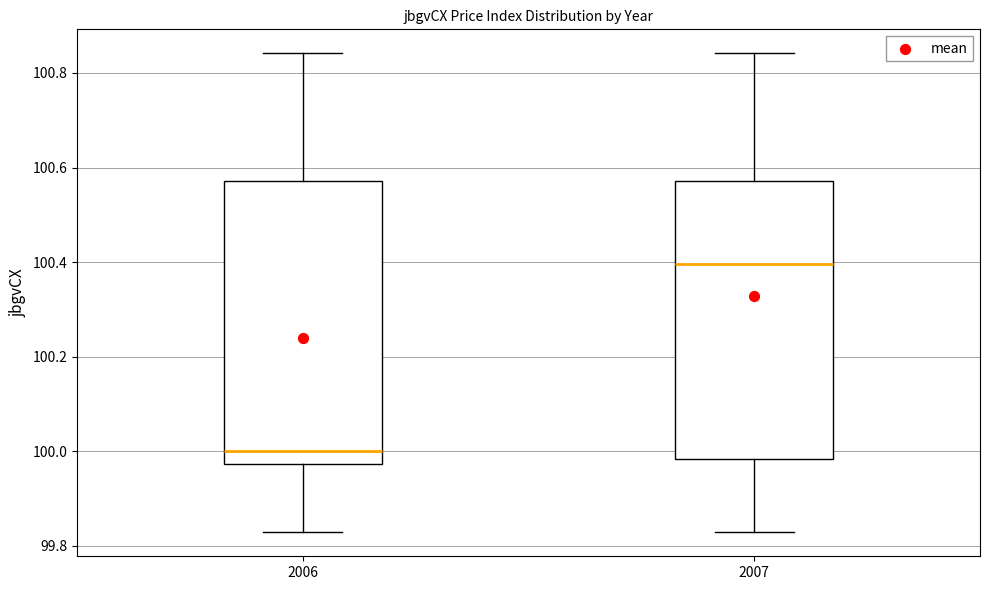

Where does the lower whisker of the box at x = 2007 end on the y-axis? The values are not printed on the chart, so give them approximately, as read against the axis.

99.82